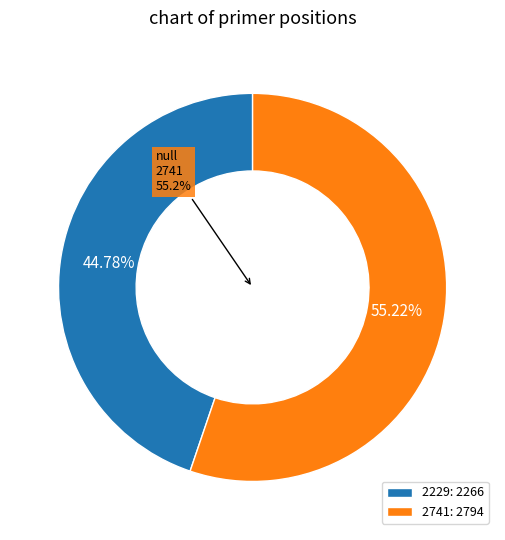

What percentage is the 2229 slice, to the nearest percent?

45%